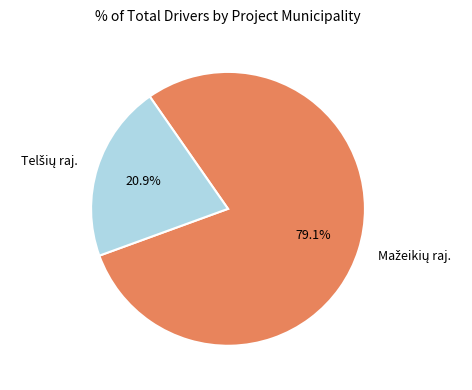

Is there any slice that represents more than half of the pie?

Yes